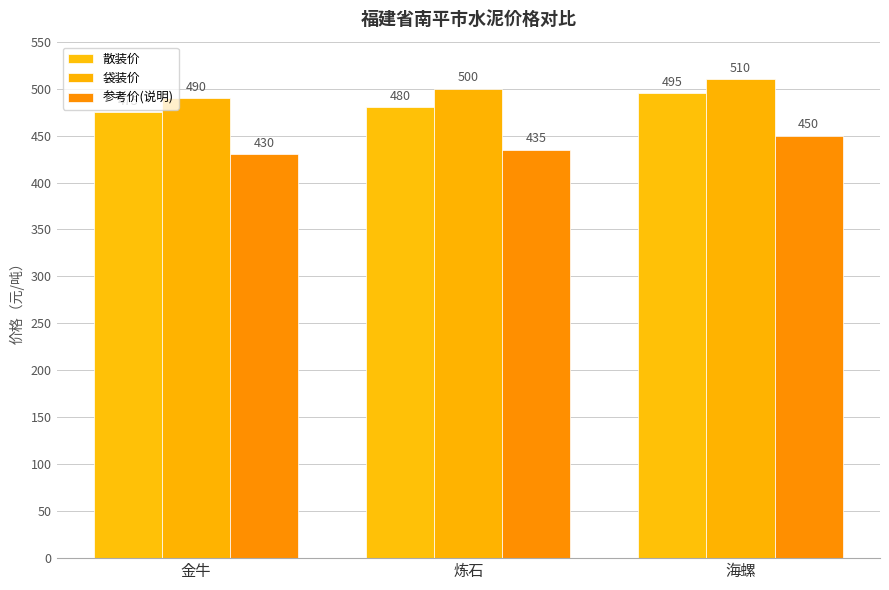

Which series changed the most between 金牛 and 炼石?

袋装价